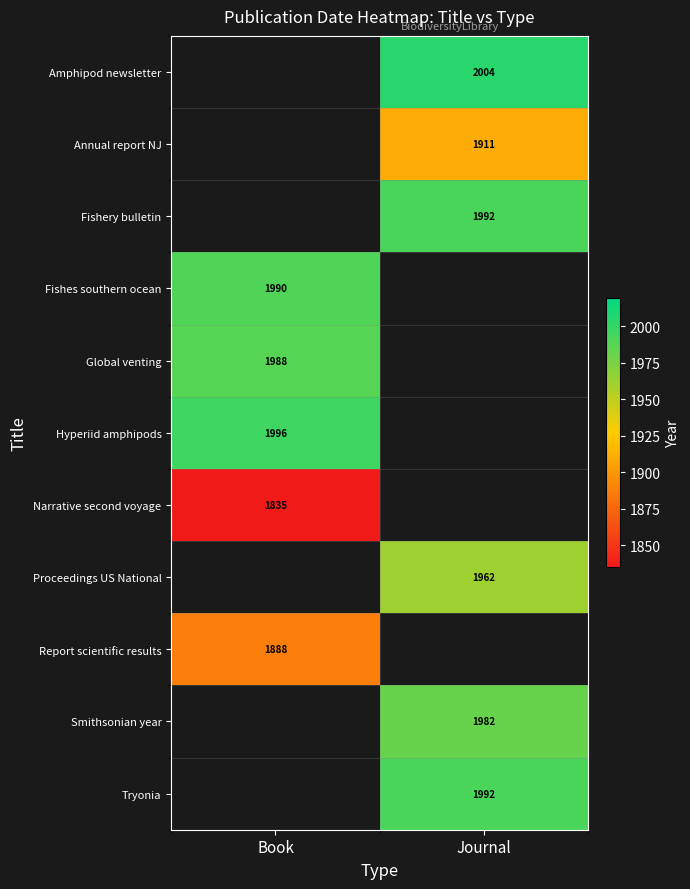

Is the value of Report scientific results at Book greater than the value of Fishes southern ocean at Book?

No